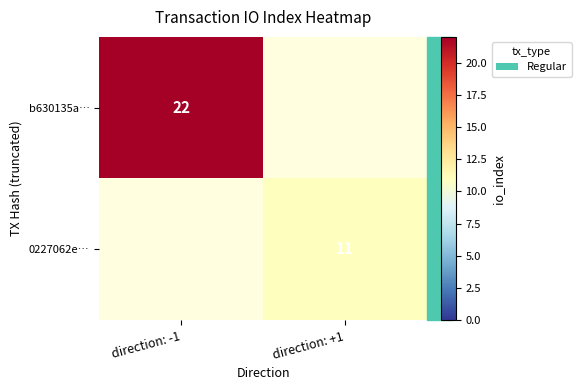

The value of 0227062e… at direction: +1 is 17. True or false?

False